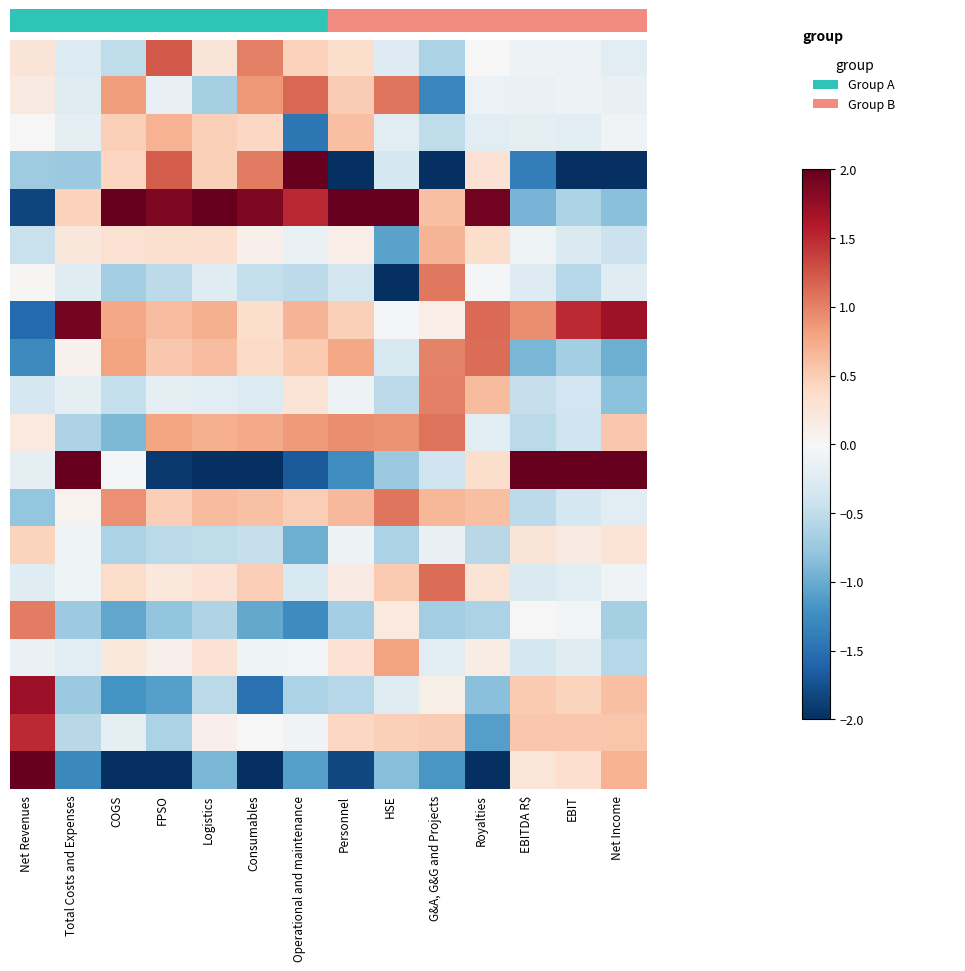

Which category has the highest value across all series?

EBITDA R$